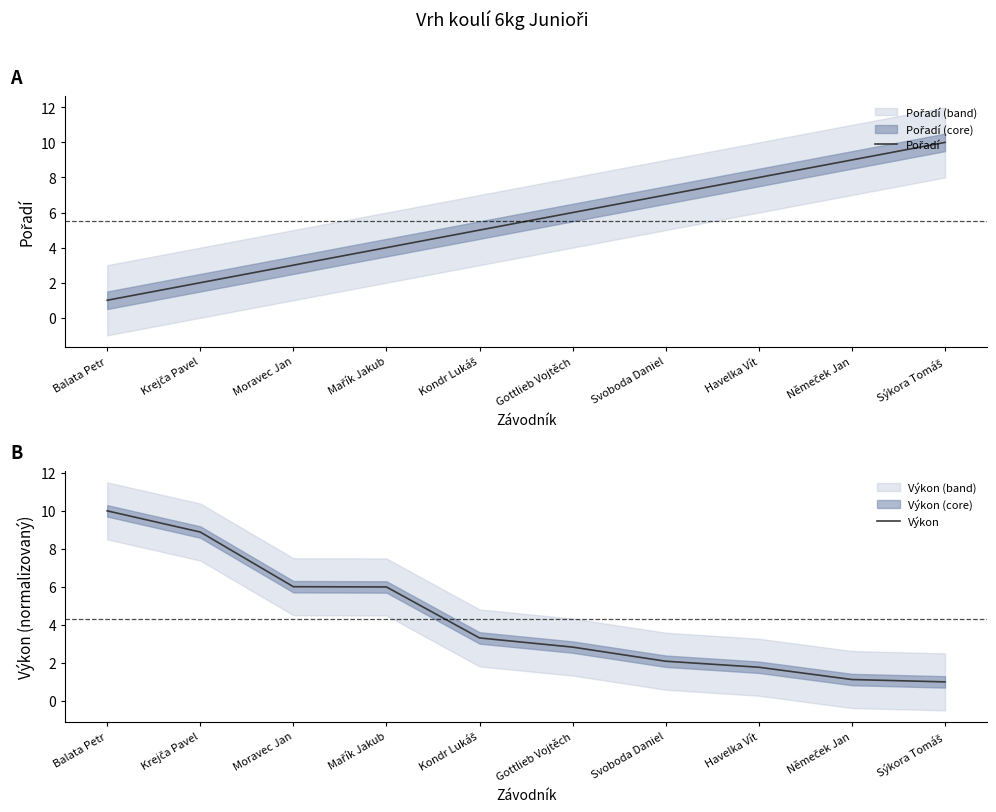

What is the difference between the second highest and second lowest values in the Pořadí series?

7.0